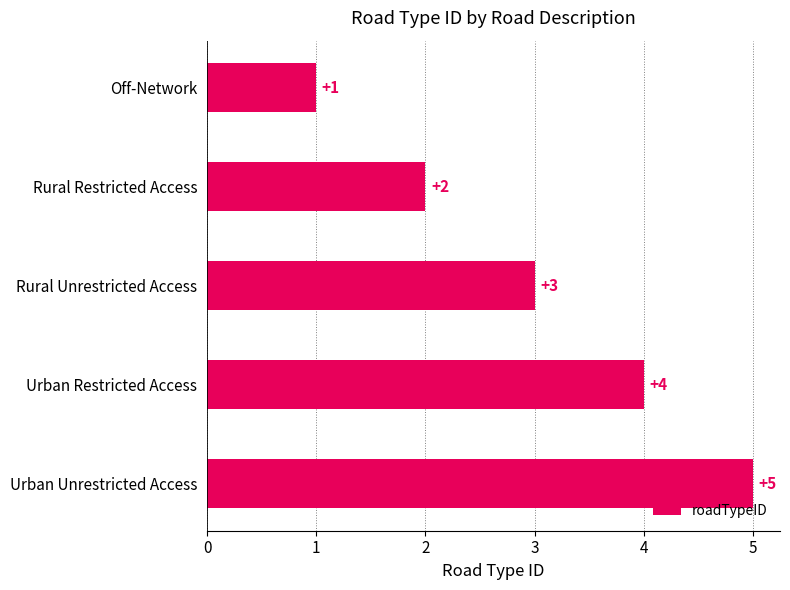

Where is the data nearest to the value 3?

Rural Unrestricted Access